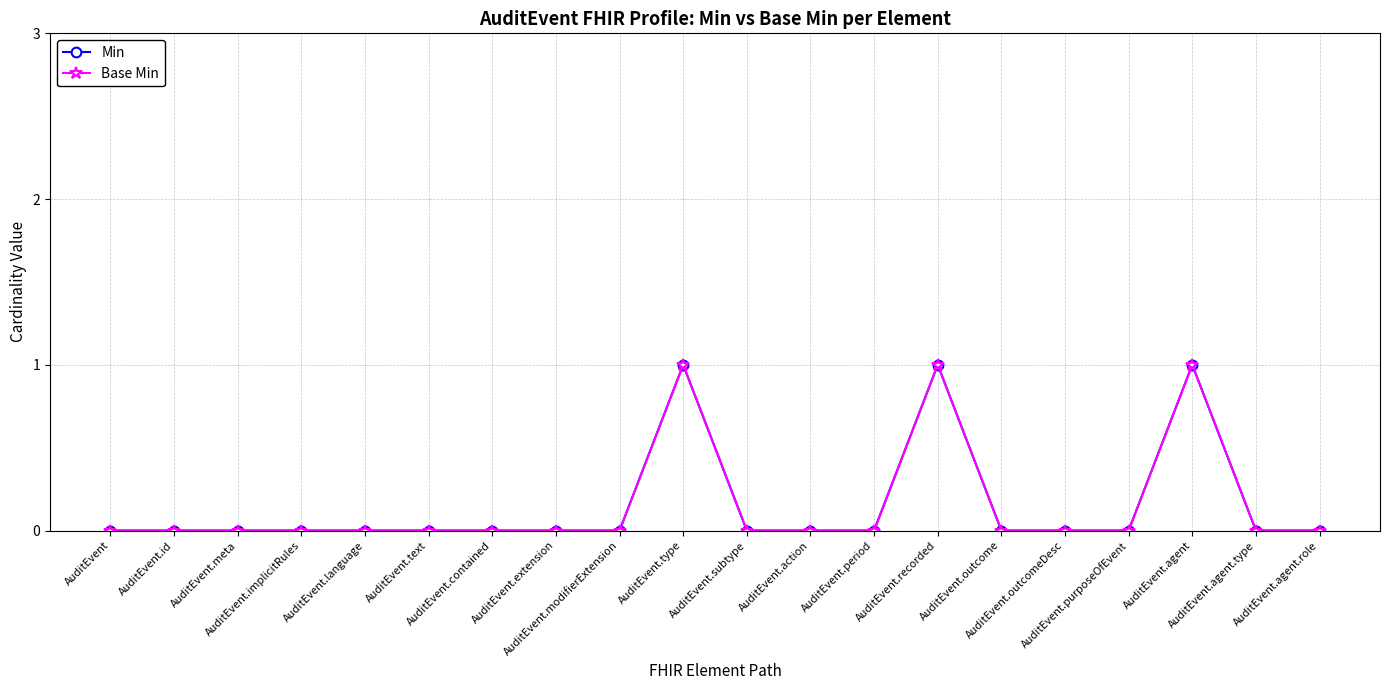

Is it true that Base Min equals 1 at AuditEvent.recorded?

True